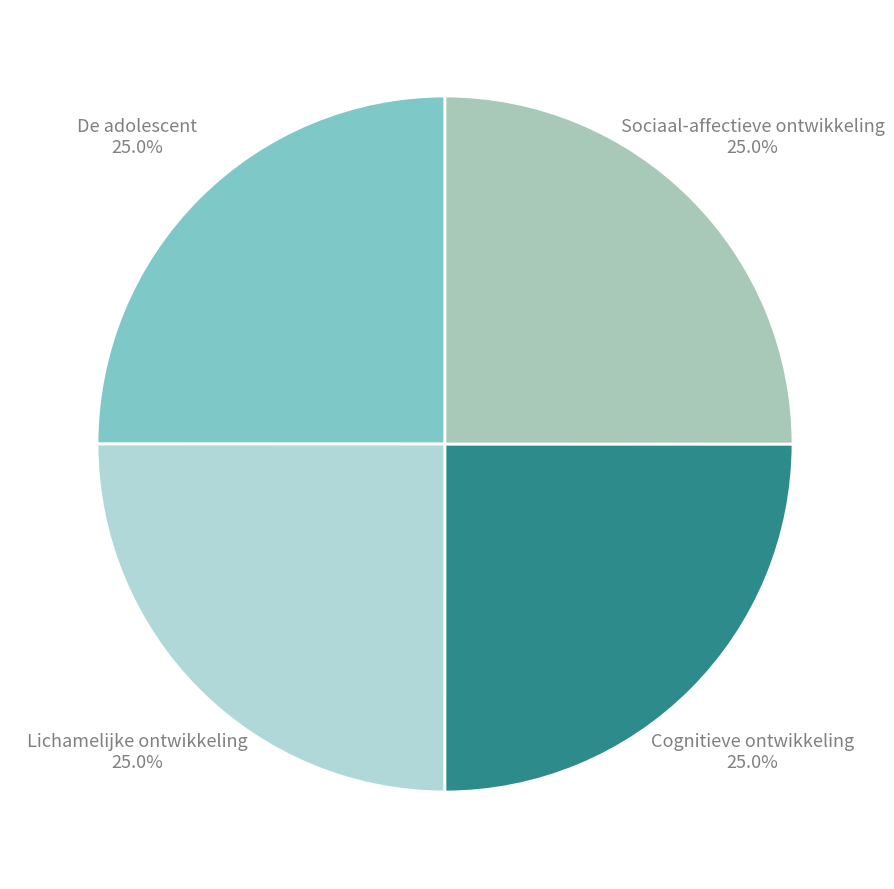

What percentage do De adolescent 25.0% and Lichamelijke ontwikkeling 25.0% together represent?

50.0%